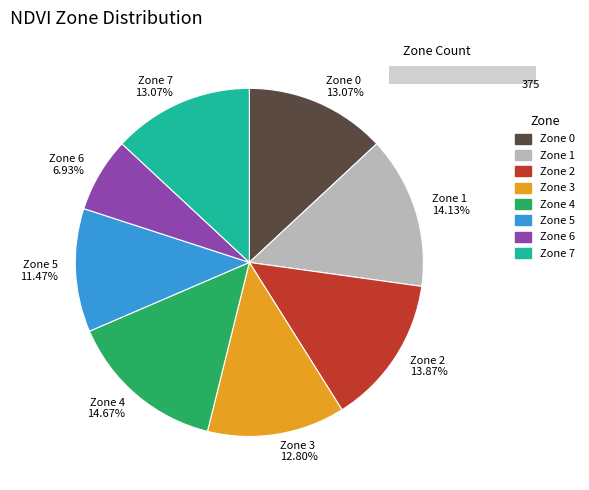

The Zone 4 slice represents 15% of the pie. True or false?

True